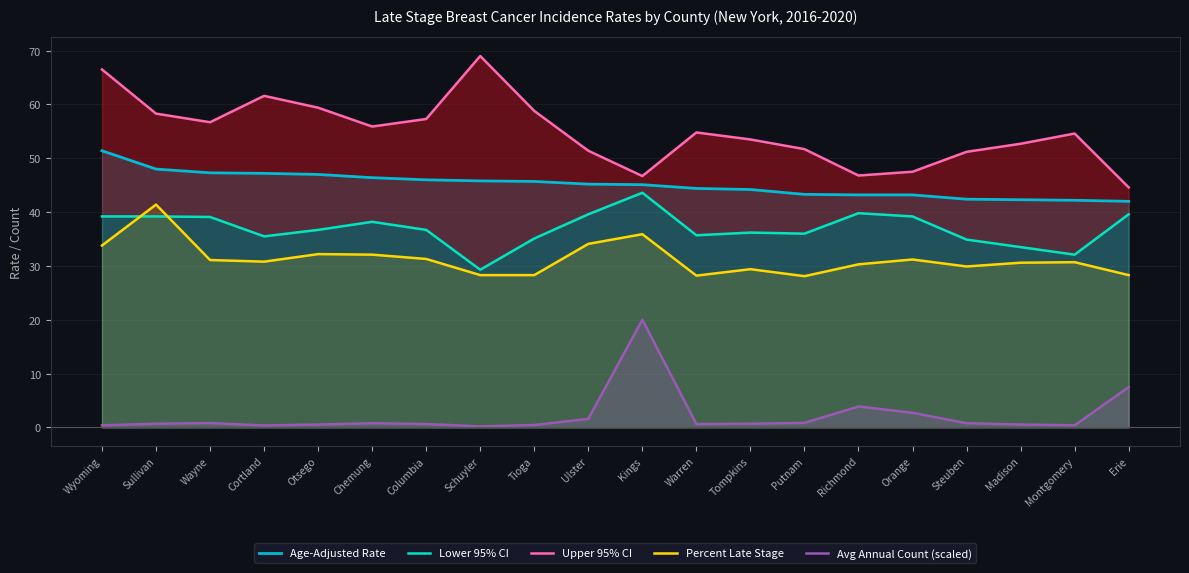

What is the average value of the Avg Annual Count (scaled) series?

2.2